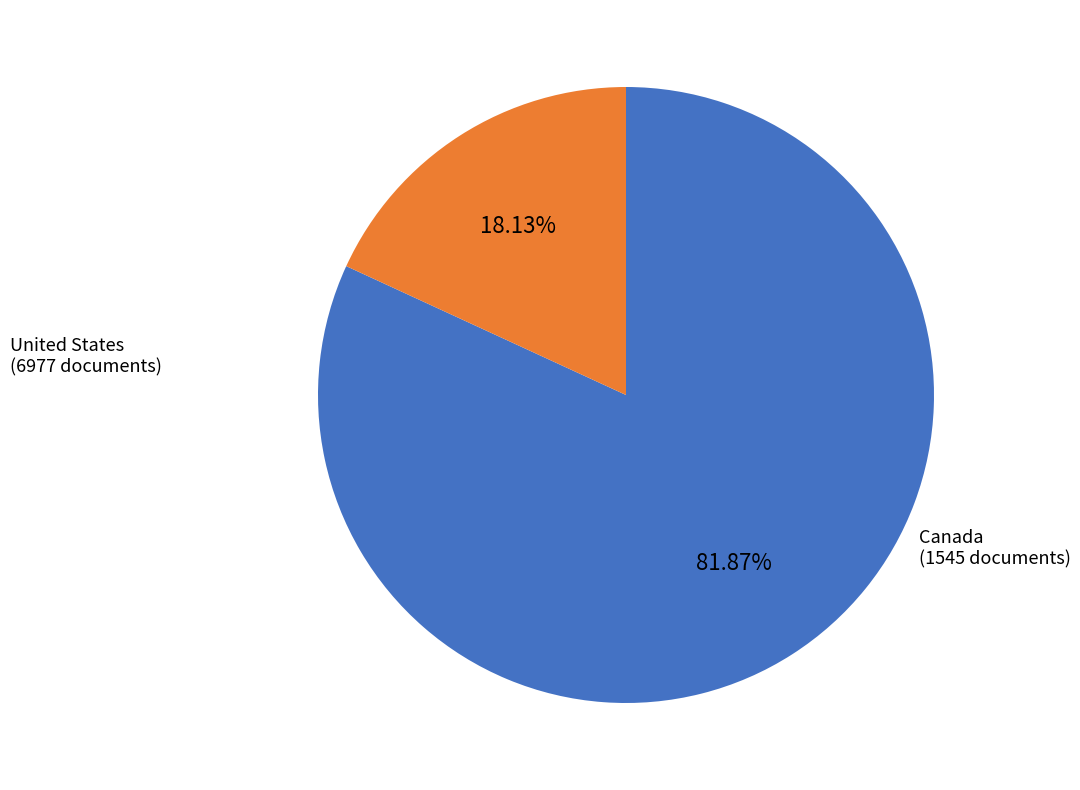

What percentage is the United States slice, to the nearest percent?

82%